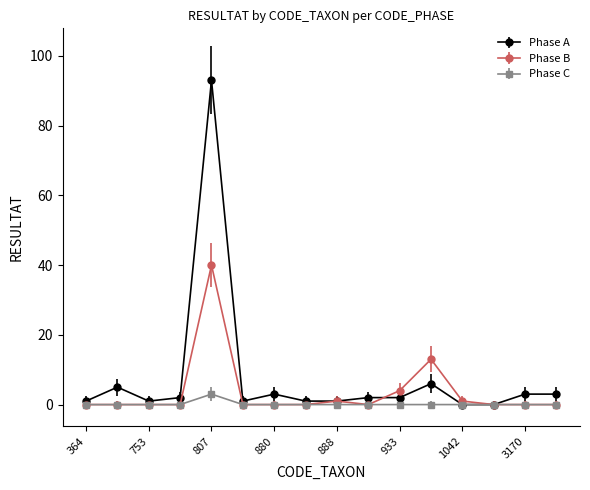

Which series has the largest range (max minus min)?

Phase A